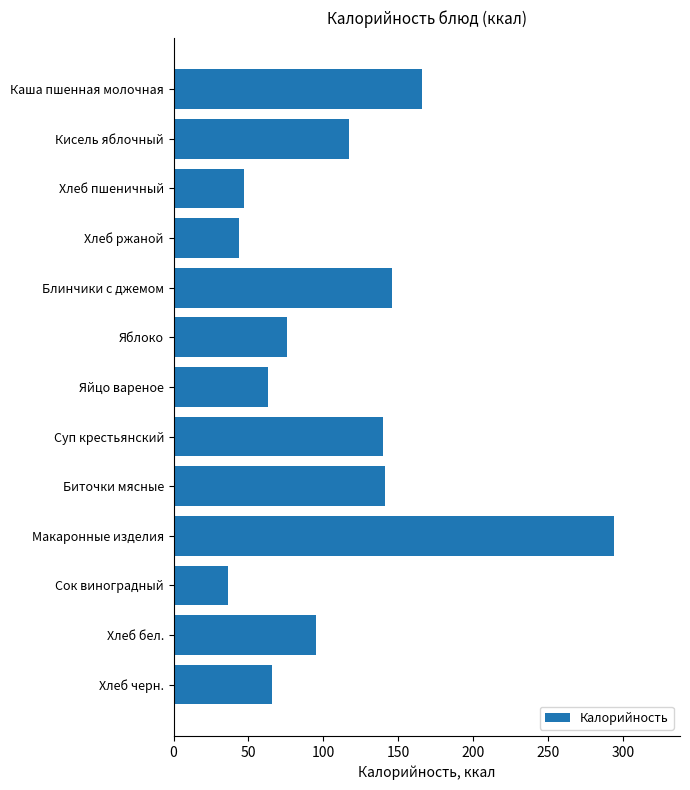

Which category has the highest value across all series?

Макаронные изделия